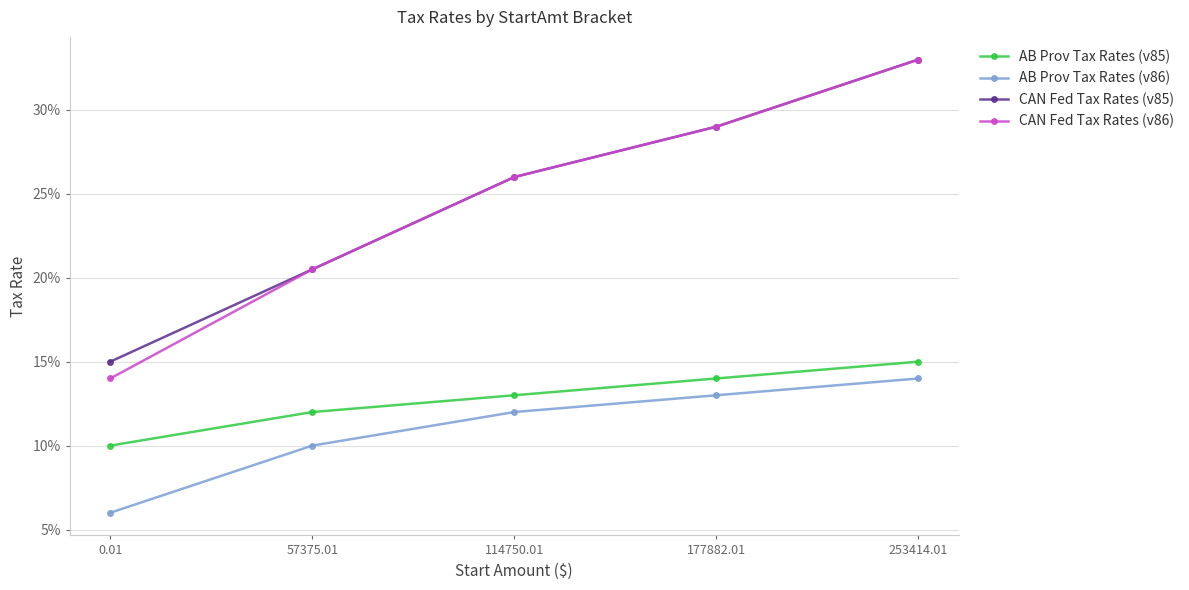

What are all the series names shown in the legend?

AB Prov Tax Rates (v85), AB Prov Tax Rates (v86), CAN Fed Tax Rates (v85), CAN Fed Tax Rates (v86)